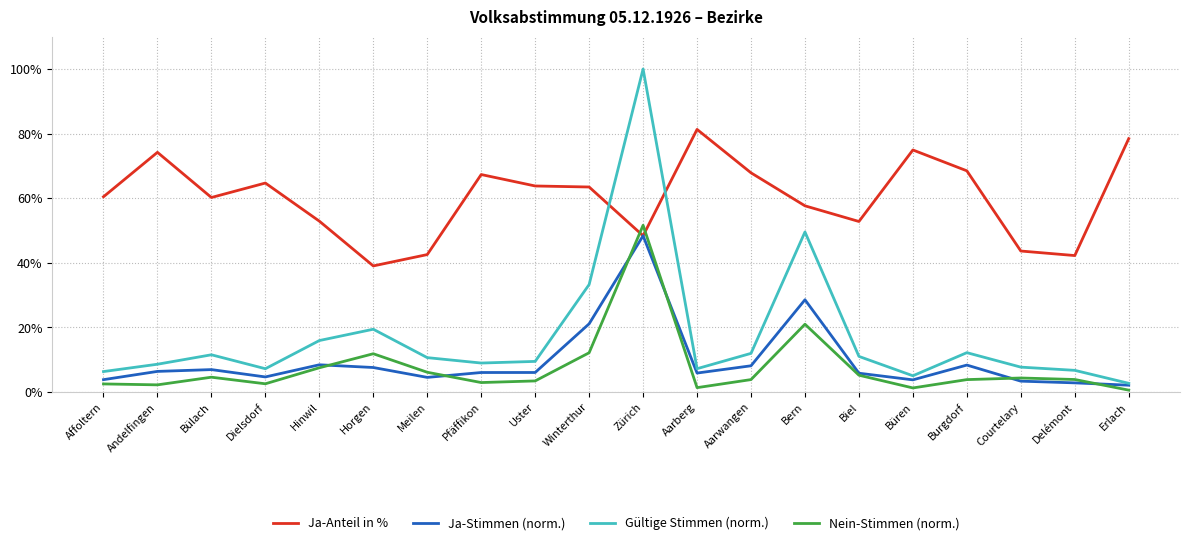

Which category has the lowest value in the Ja-Anteil in % series?

Horgen